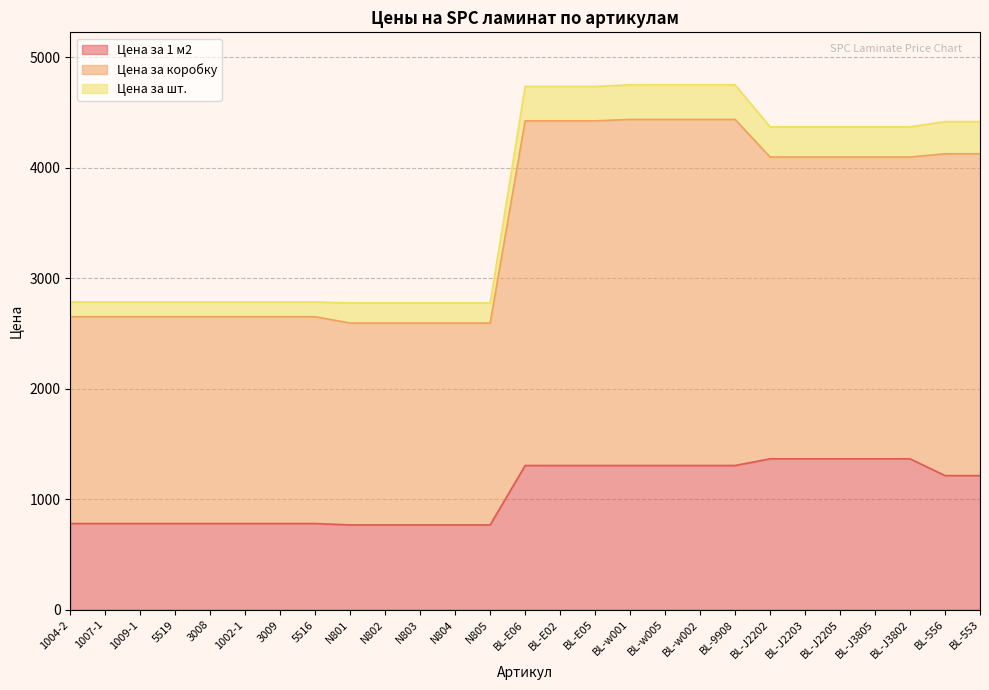

What is the total value across all series at BL-553?

4416.7